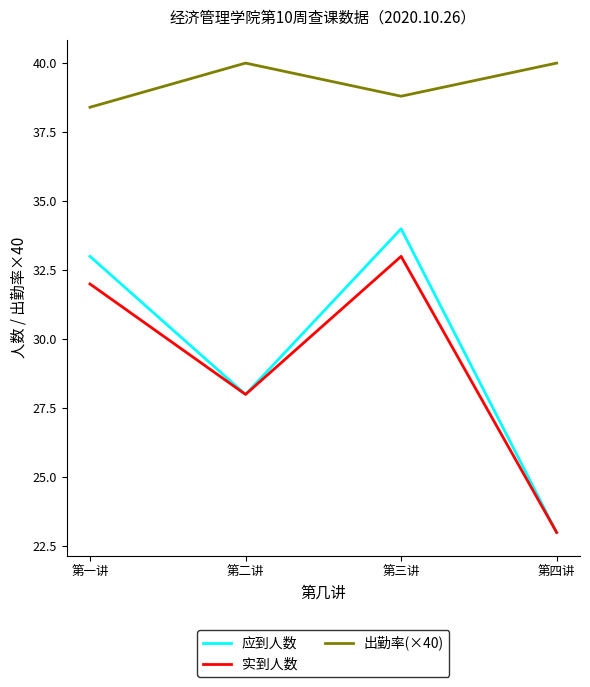

What is the maximum value for 应到人数?

34.0